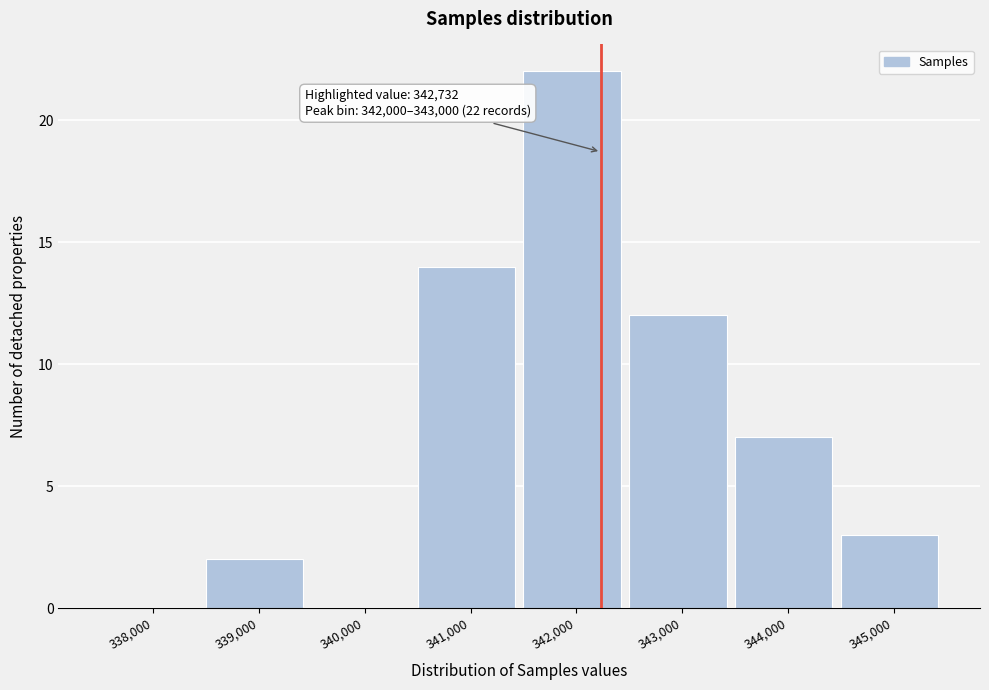

Reading left to right, transcribe all the data shown in this chart.

338,000=0	339,000=2	340,000=0	341,000=14	342,000=22	343,000=12	344,000=7	345,000=3